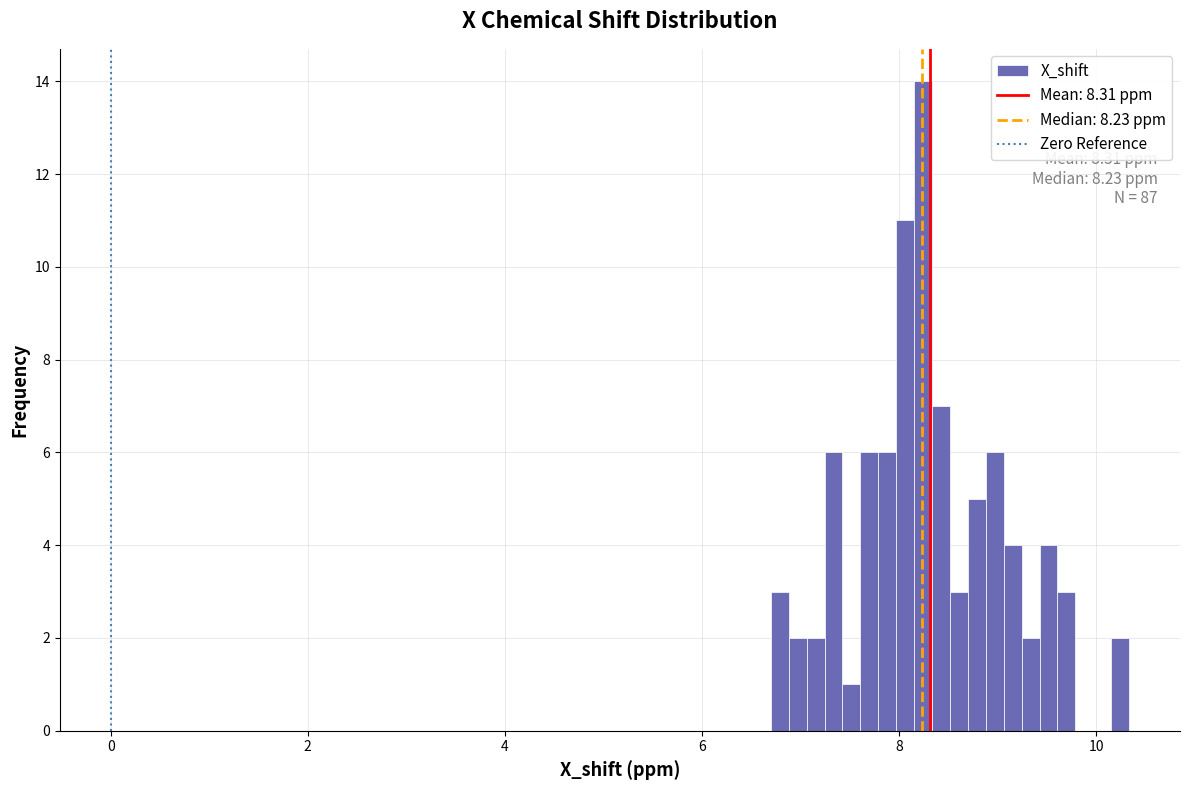

Around what value on the x-axis is the tallest bar? Give the approximate position of its centre, as read against the axis.

8.2